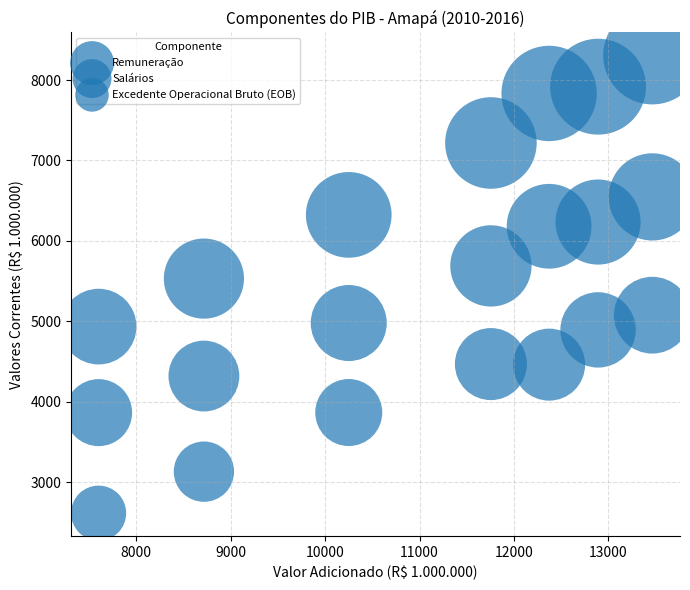

How many points are shown in the scatter plot?

21